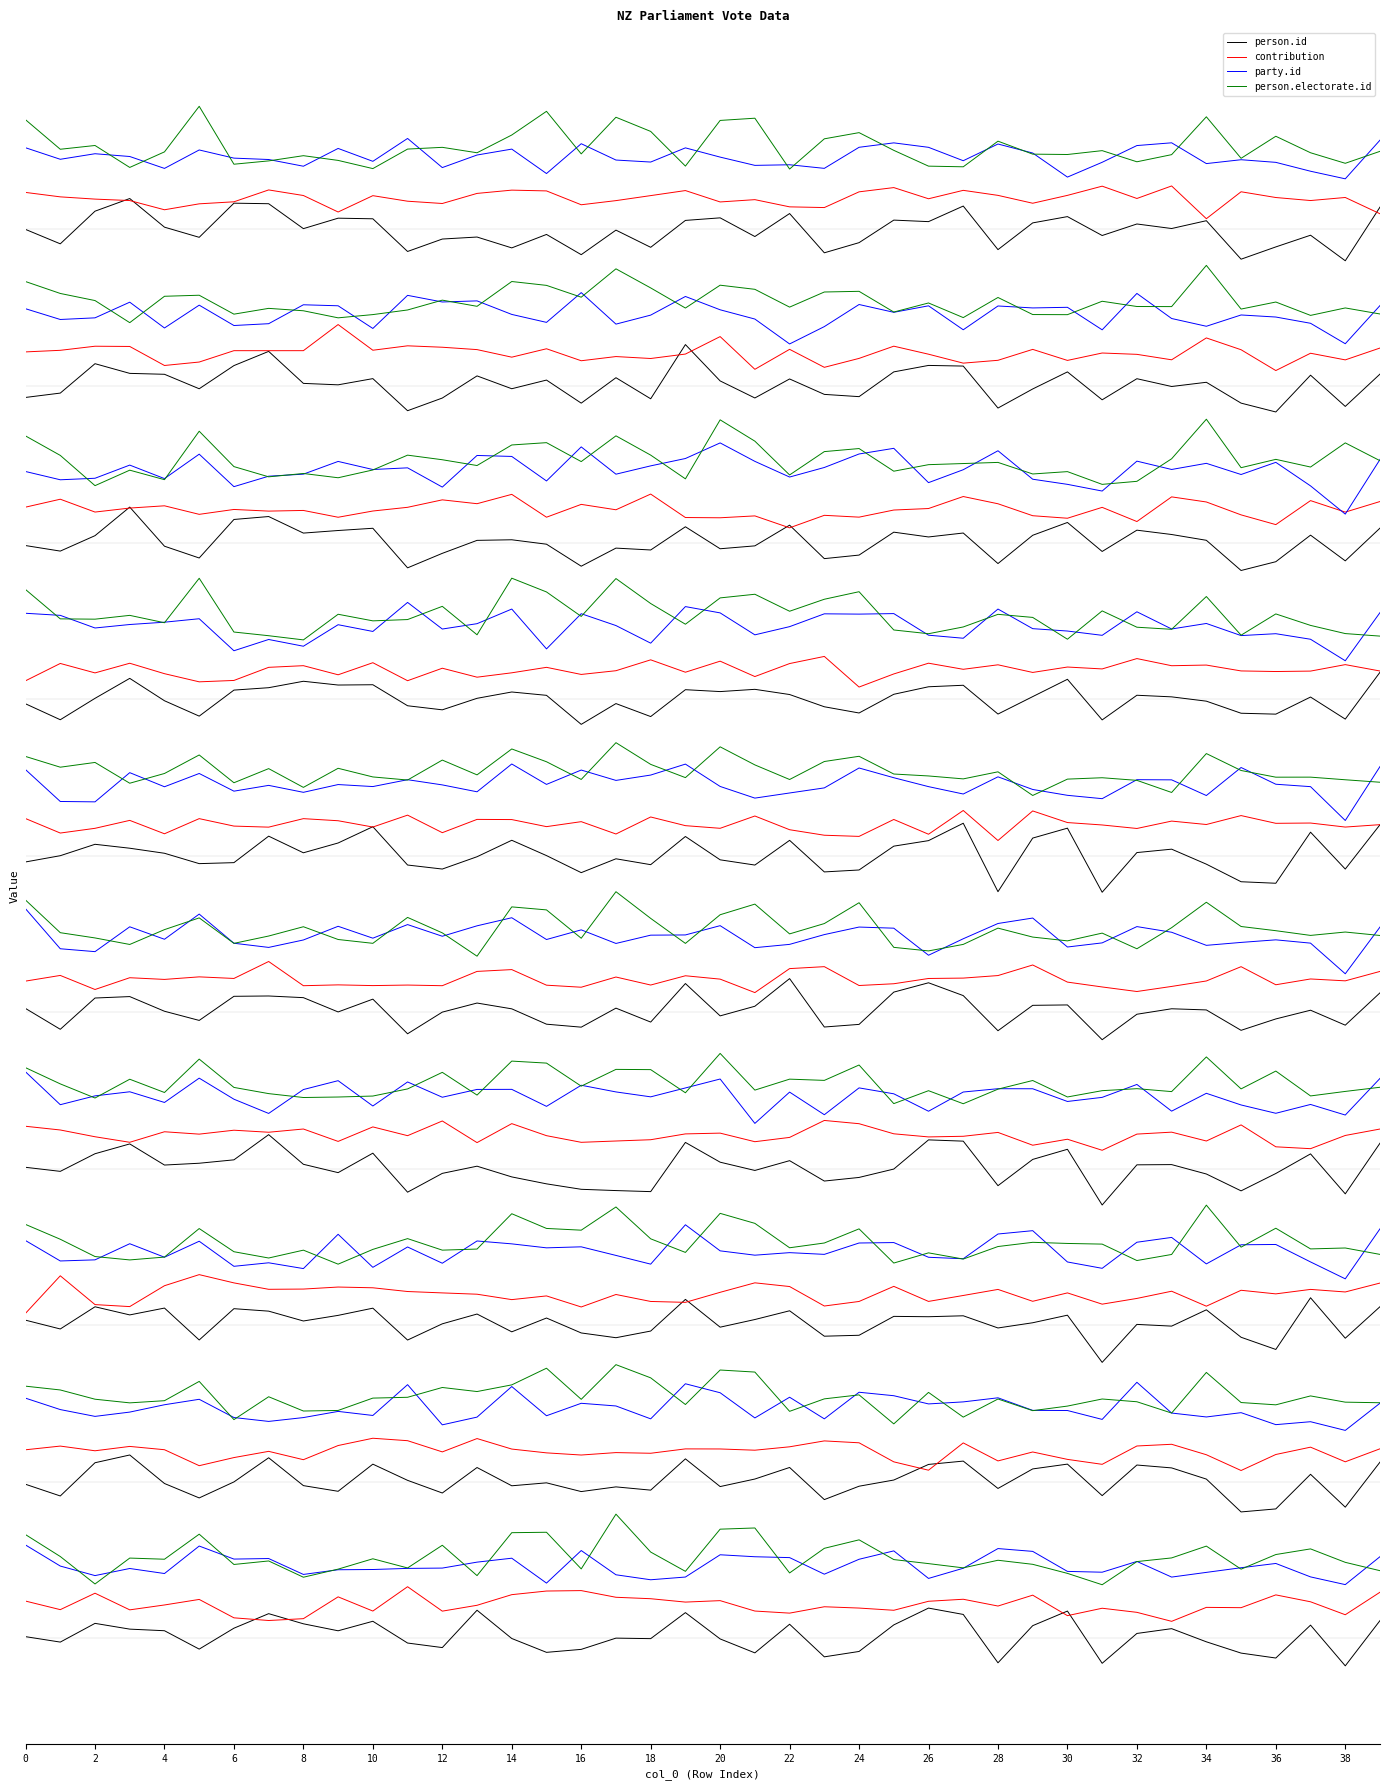

The party.id series shows 11.2 at 37. True or false?

True